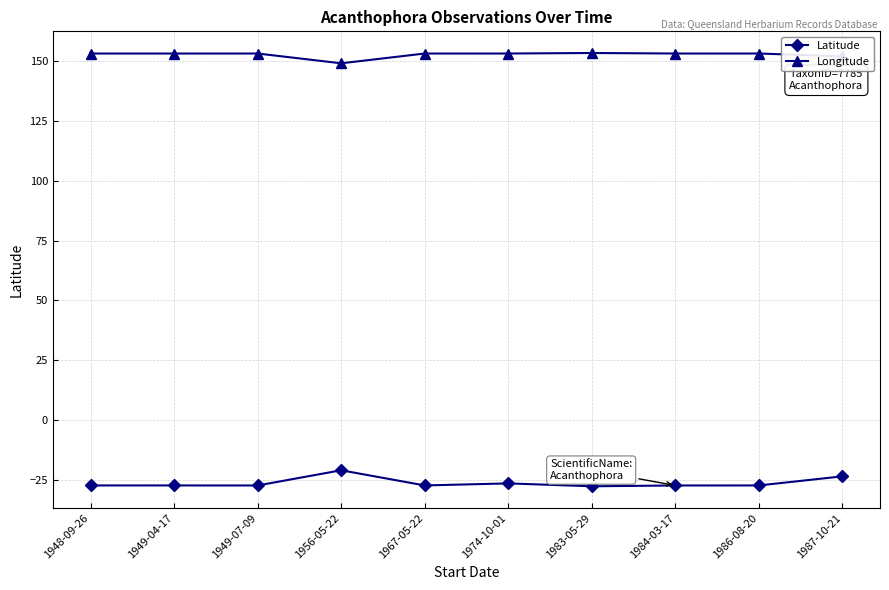

True or false: Longitude and Latitude intersect in this chart.

False